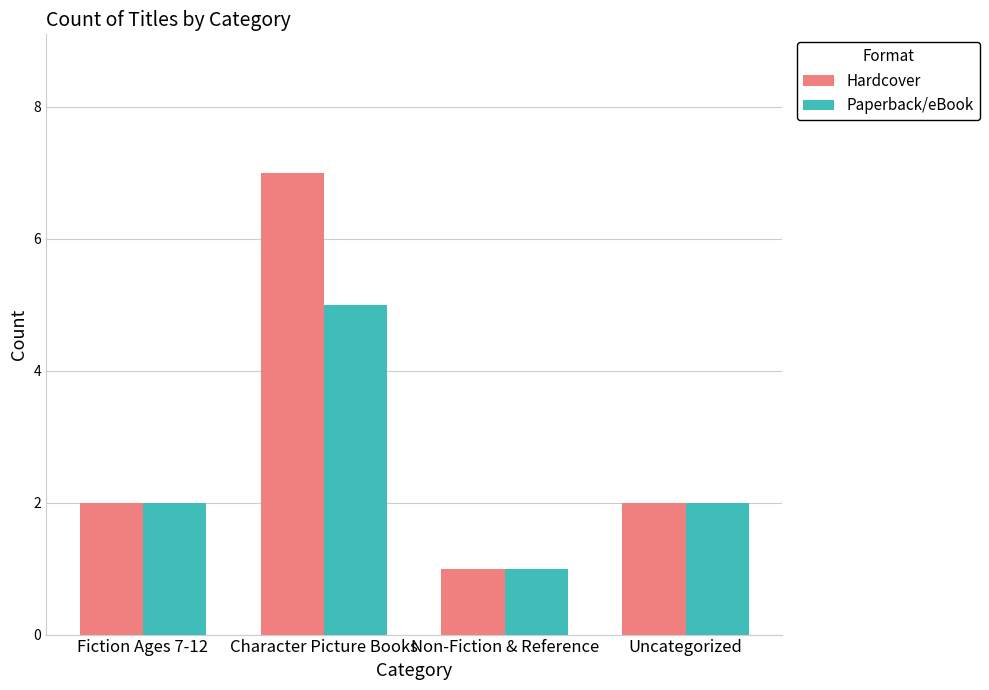

What are all the series names shown in the legend?

Hardcover, Paperback/eBook